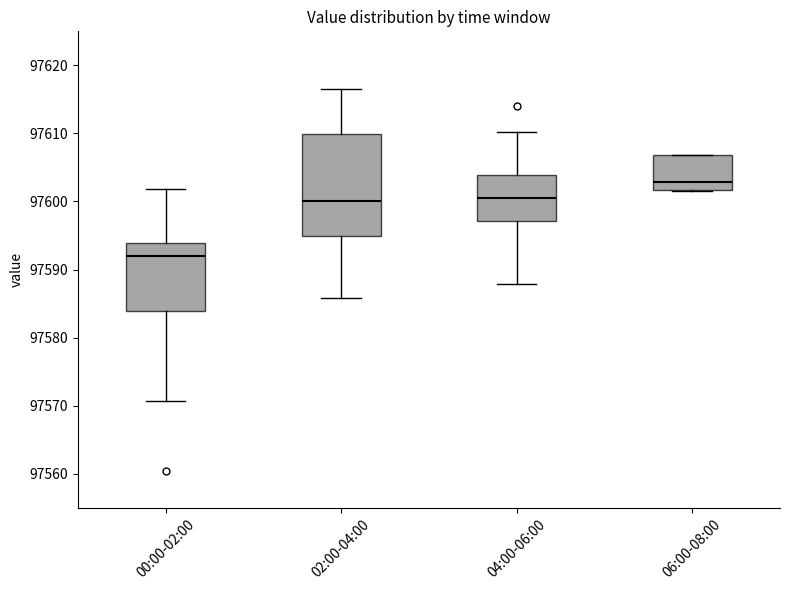

Where is the lower edge of the box for 00:00-02:00 on the y-axis? The values are not printed on the chart, so give them approximately, as read against the axis.

97584